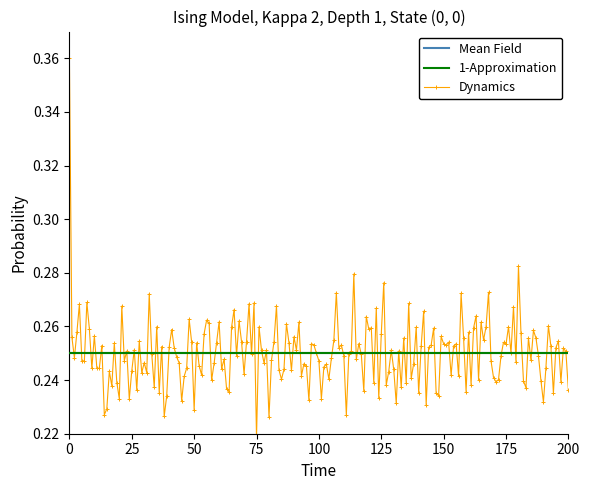

What is the minimum value shown in the chart?

0.2